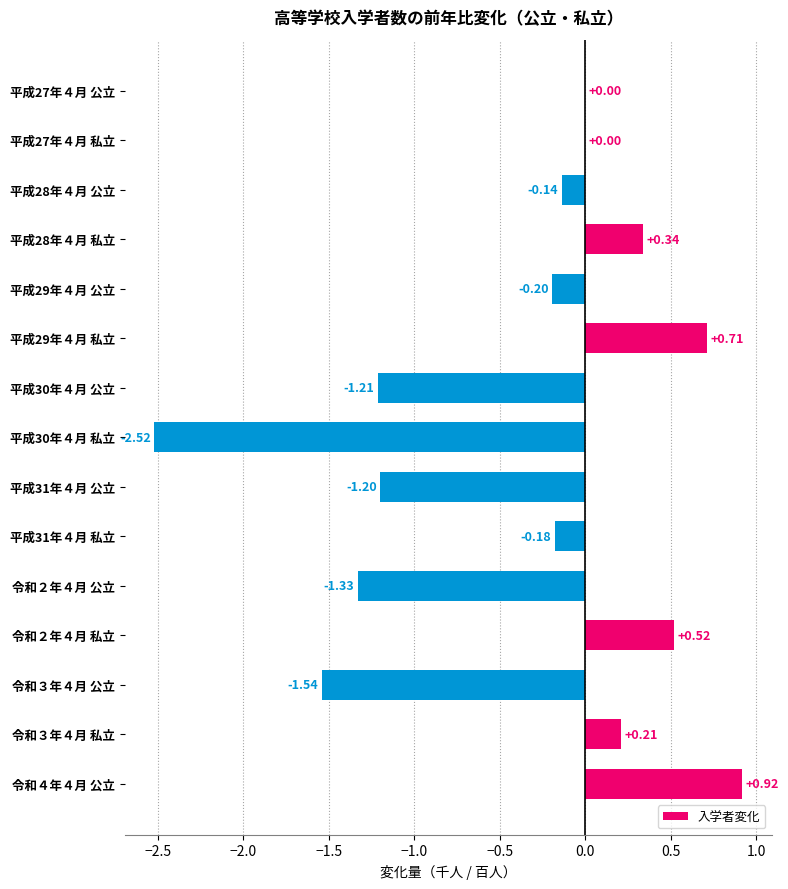

Are the bars horizontal?

Yes